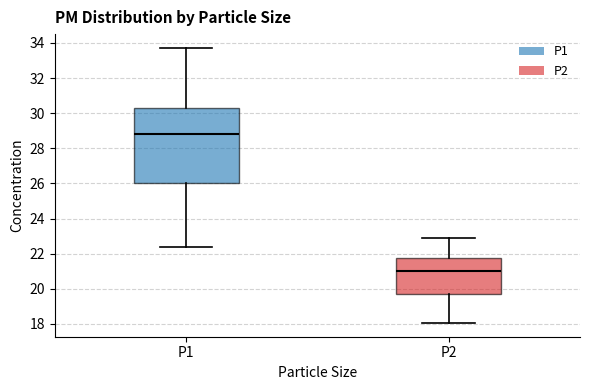

Reading left to right, read every box against the y-axis: the position of its median line, the range the box covers, and the ends of its whiskers. The values are not printed on the chart, so give them approximately, as read against the axis.

P1: median 28.8, box 26.0 to 30.2, whiskers 22.4 to 33.8
P2: median 21.0, box 19.6 to 21.8, whiskers 18.0 to 22.8